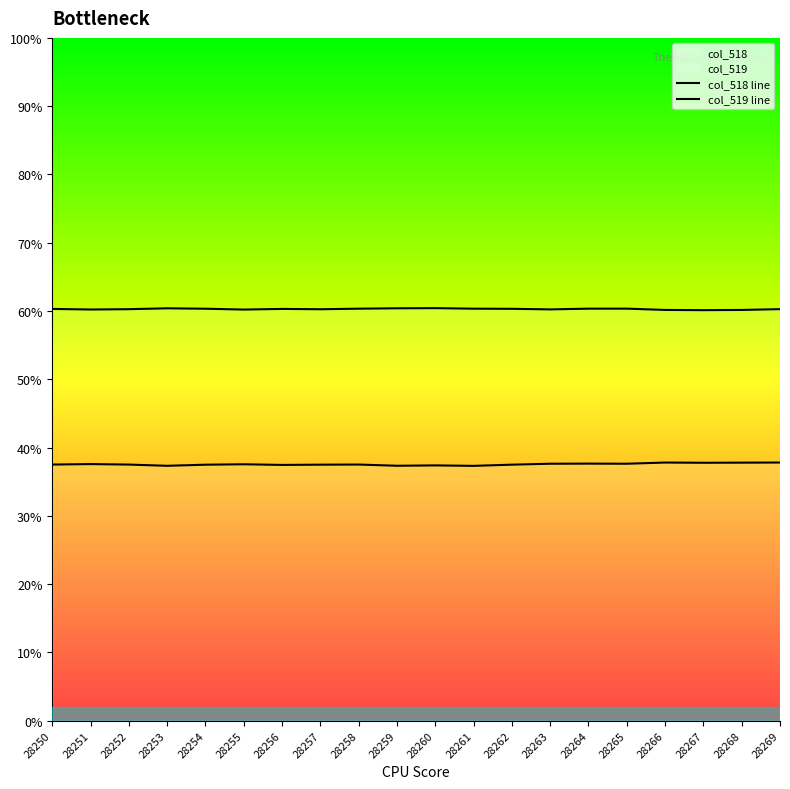

The col_519 line series shows 60.2 at 28266. True or false?

True